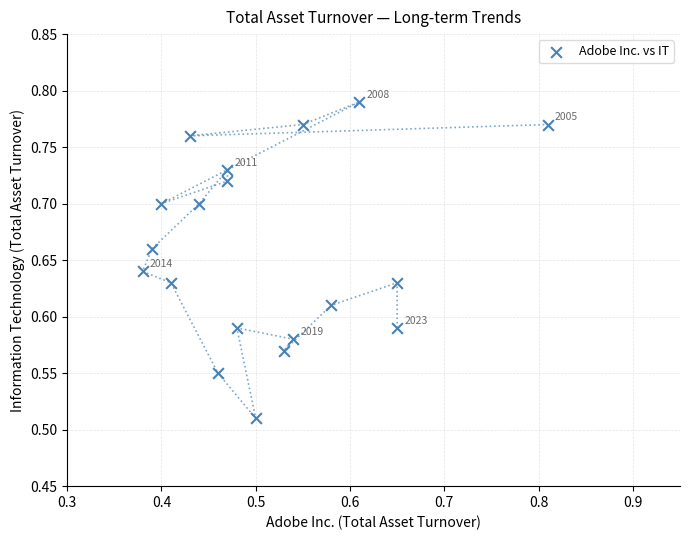

What is the range of Y values (max minus min)?

0.3